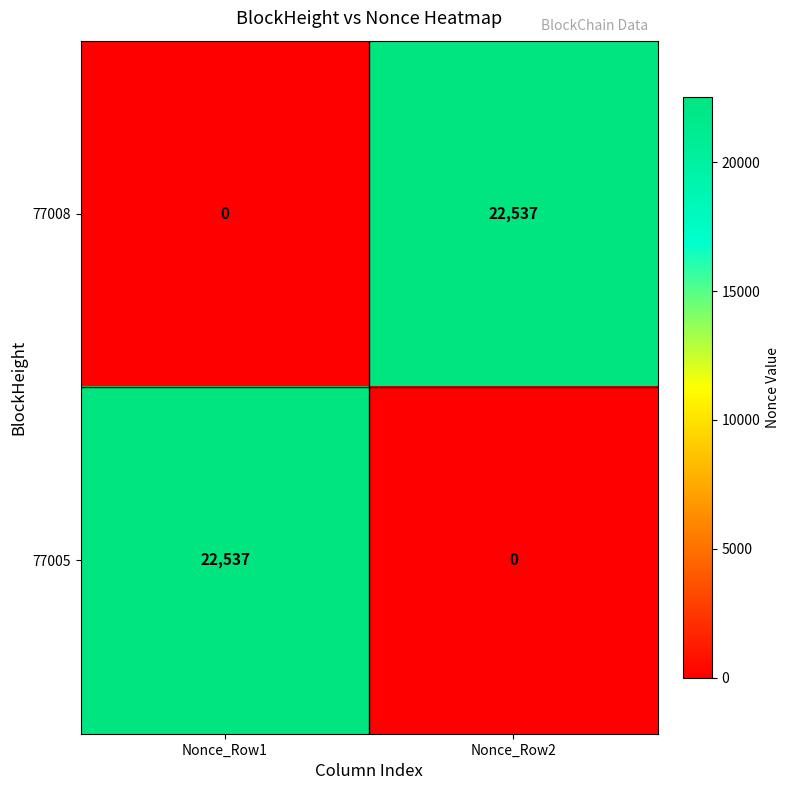

What is the sum of all 77005 values?

22537